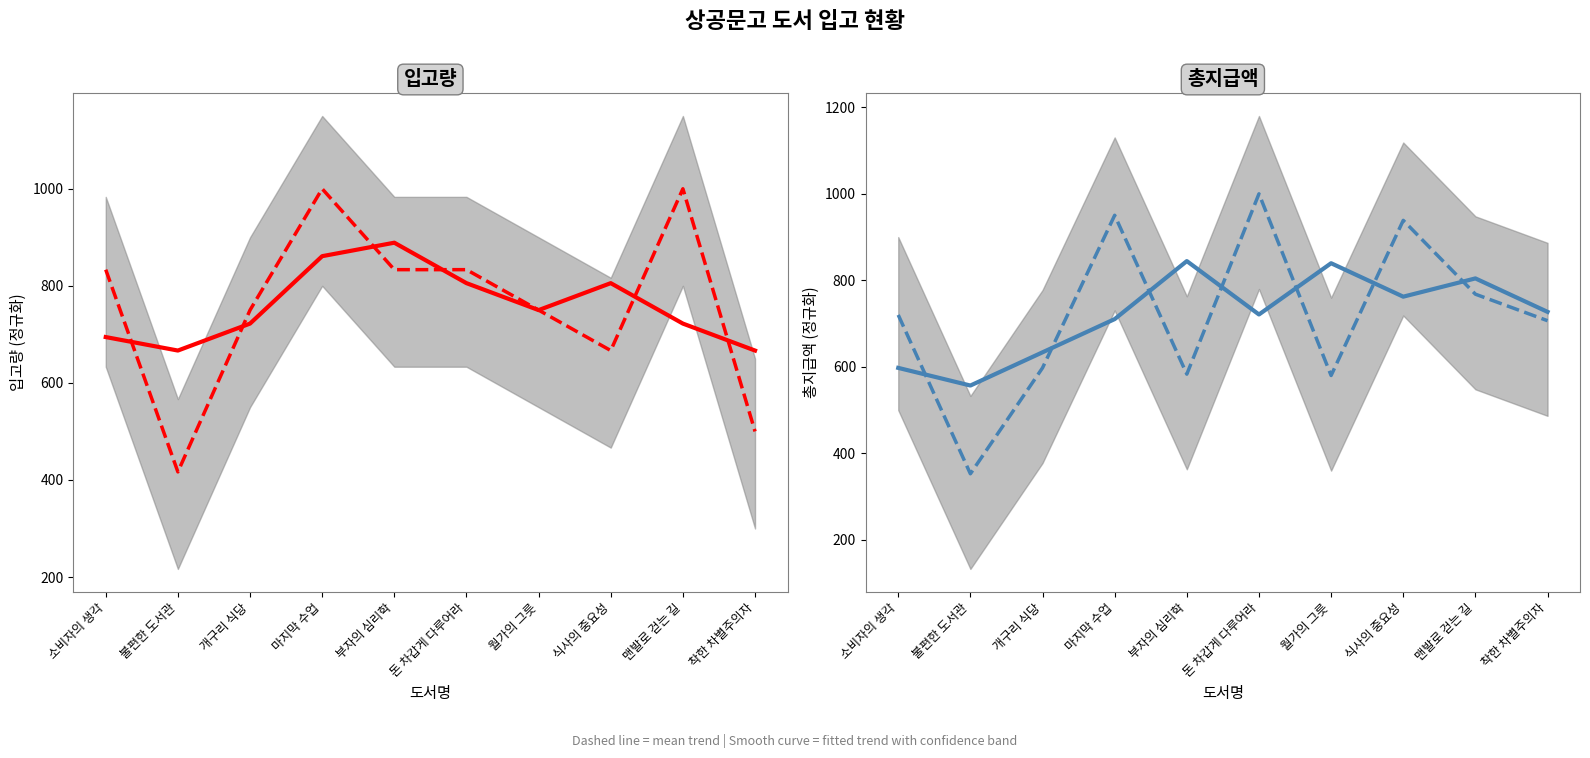

At which label does 총지급액 (fitted) first exceed 727?

부자의 심리학